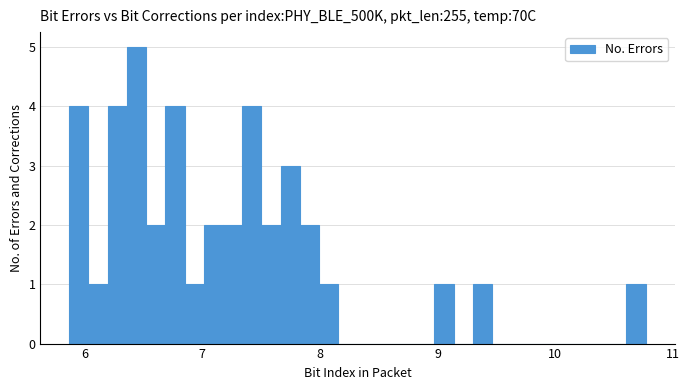

Around what value on the x-axis is the tallest bar? Give the approximate position of its centre, as read against the axis.

6.4